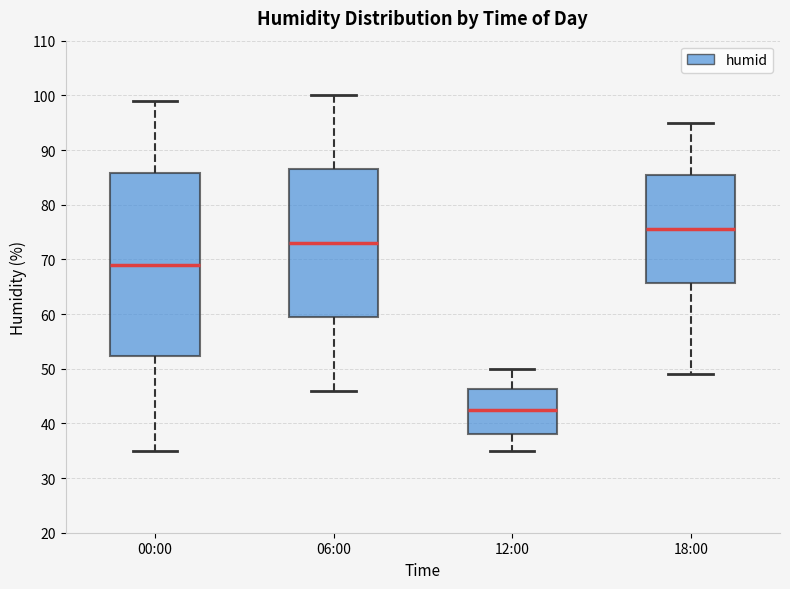

Reading left to right, read every box against the y-axis: the position of its median line, the range the box covers, and the ends of its whiskers. The values are not printed on the chart, so give them approximately, as read against the axis.

00:00: median 69, box 52 to 86, whiskers 35 to 99
06:00: median 73, box 60 to 87, whiskers 46 to 100
12:00: median 43, box 38 to 46, whiskers 35 to 50
18:00: median 76, box 66 to 86, whiskers 49 to 95